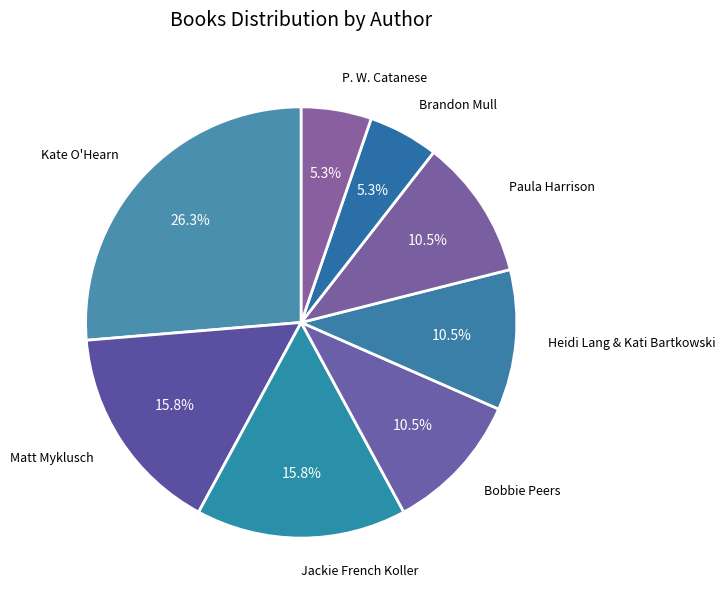

How many segments does this pie chart have?

8